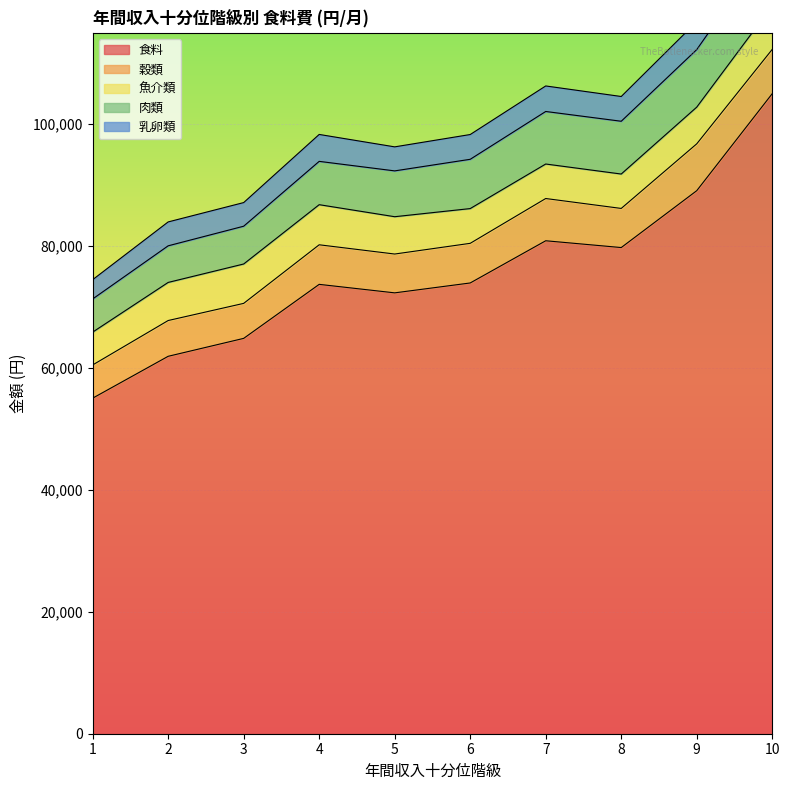

What is the value of the 穀類 point at the 5th from the left?

6370